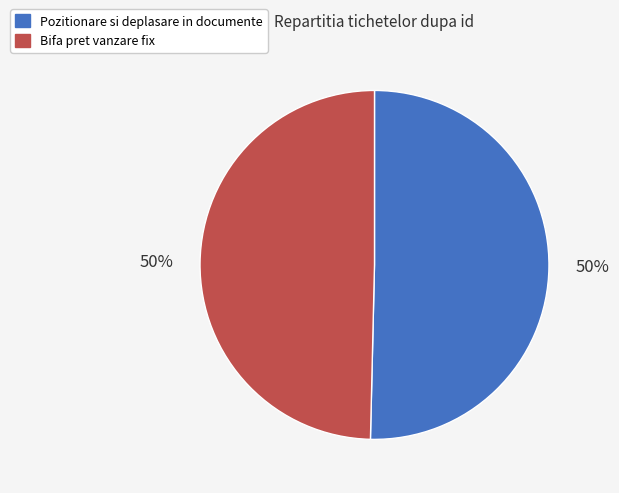

How many slices are in this pie chart?

2